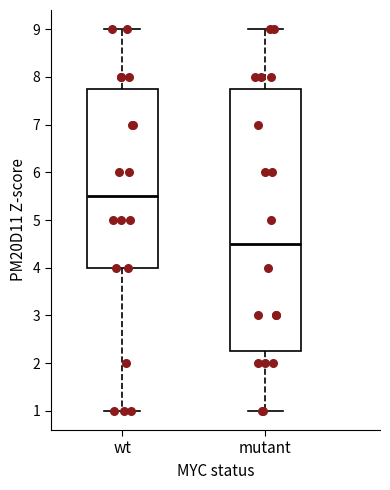

Where does the upper whisker of the box for wt end on the y-axis? The values are not printed on the chart, so give them approximately, as read against the axis.

9.0